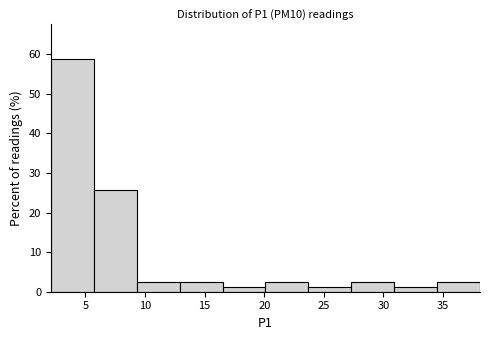

Reading left to right, transcribe this chart: for each bar, give the range it covers on the x-axis and its height. Neither the bar edges nor the heights are printed on the chart, so give them approximately, as read against the axes.

2.1 to 5.7: 59
5.7 to 9.3: 26
9.3 to 12.9: 2
12.9 to 16.5: 2
16.5 to 20.1: 1
20.1 to 23.7: 2
23.7 to 27.3: 1
27.3 to 30.9: 2
30.9 to 34.5: 1
34.5 to 38.1: 2